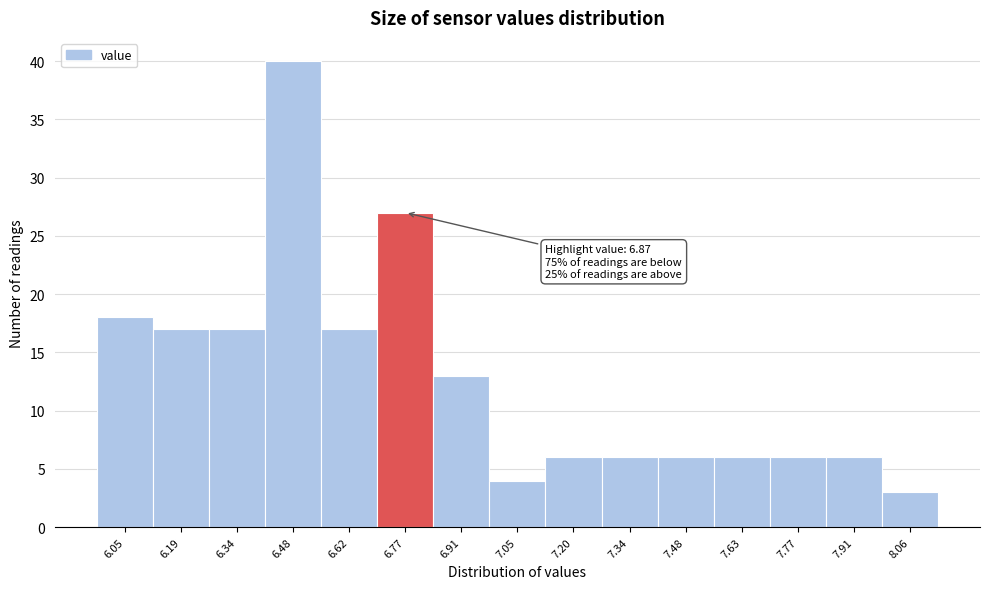

Reading left to right, extract all data points from this chart.

18	17	17	40	17	27	13	4	6	6	6	6	6	6	3